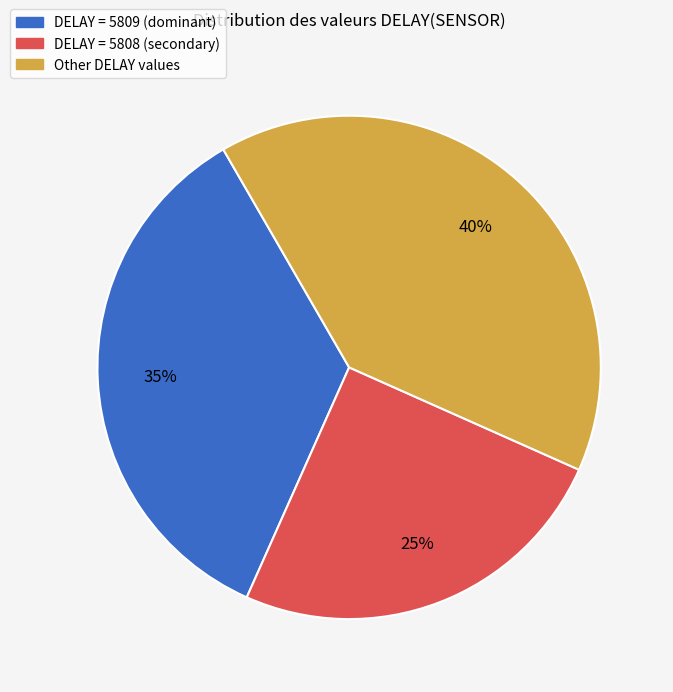

Is there any slice that represents more than half of the pie?

No